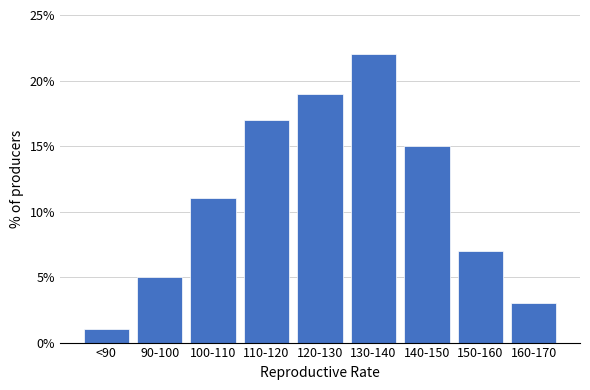

Reading left to right, extract all data points from this chart.

<90=1.0	90-100=5.0	100-110=11.0	110-120=17.0	120-130=19.0	130-140=22.0	140-150=15.0	150-160=7.0	160-170=3.0